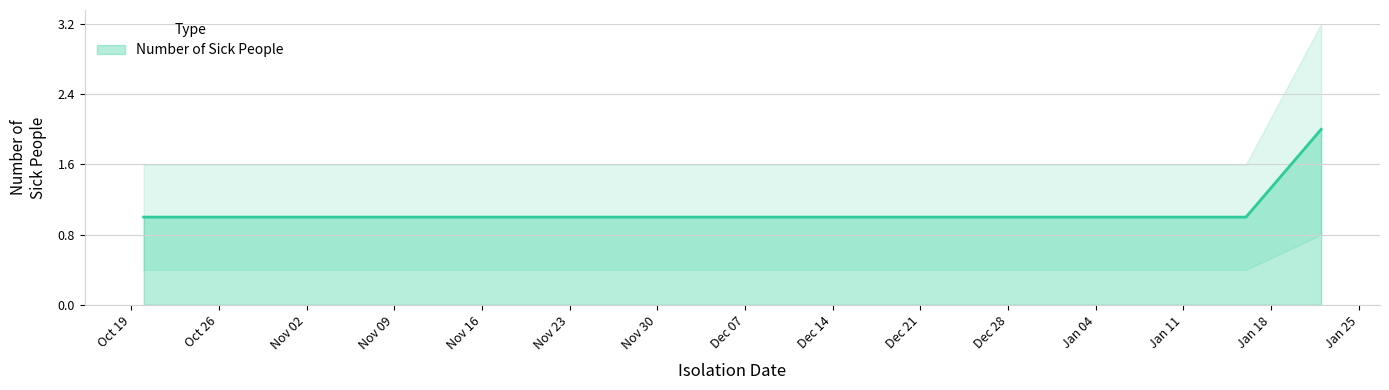

What is the label of the 6th point from the left?

2021-01-22